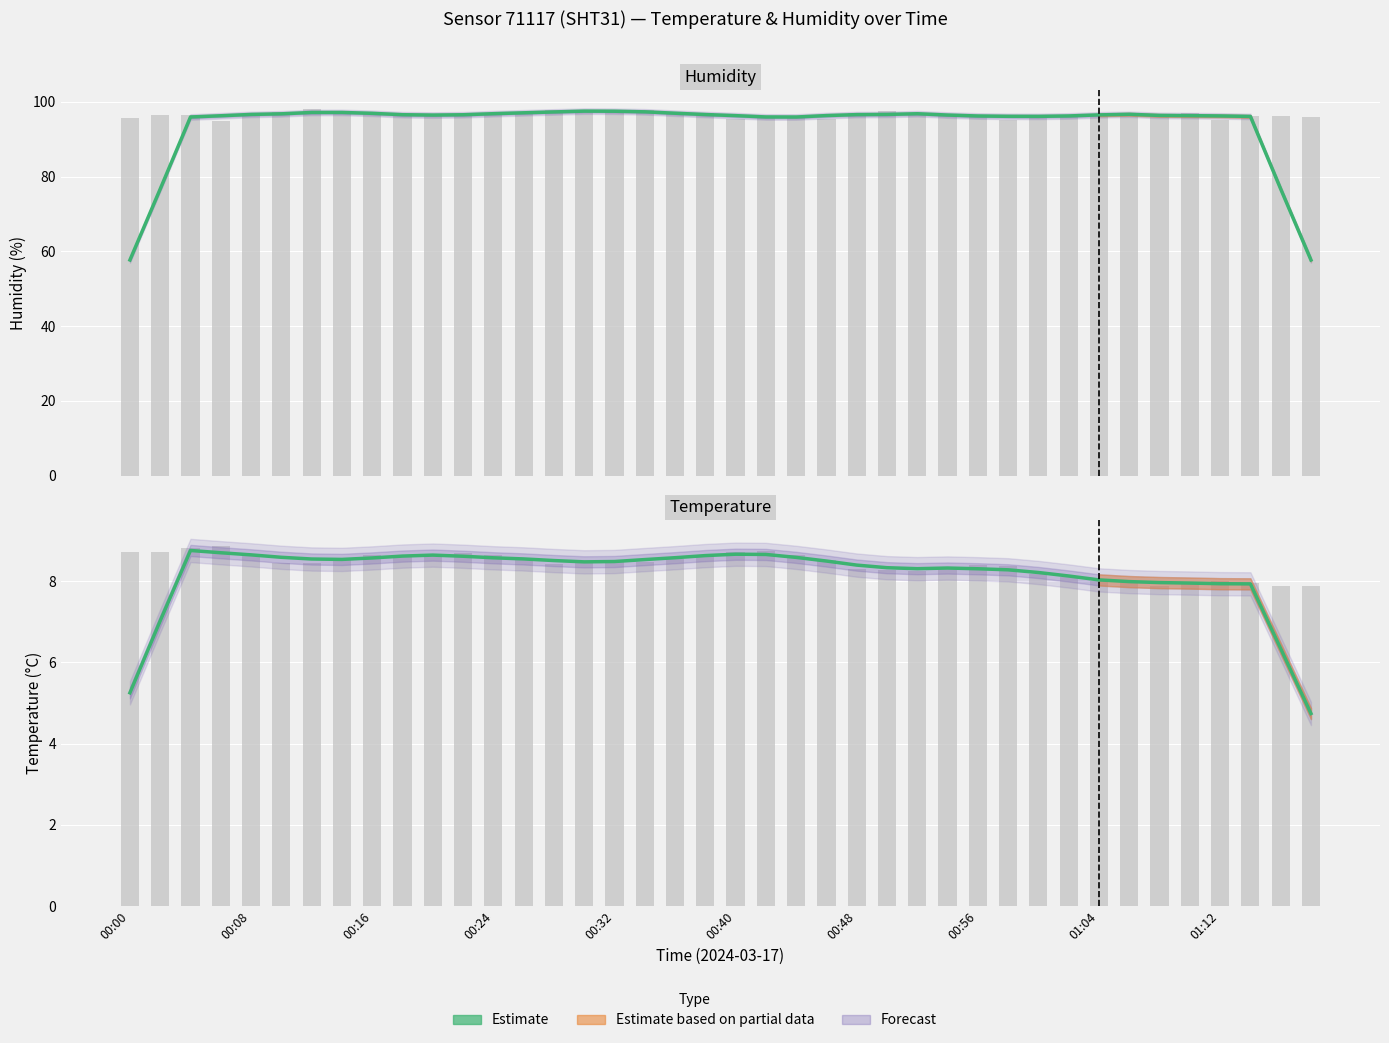

Which series has the largest total across all categories?

humidity